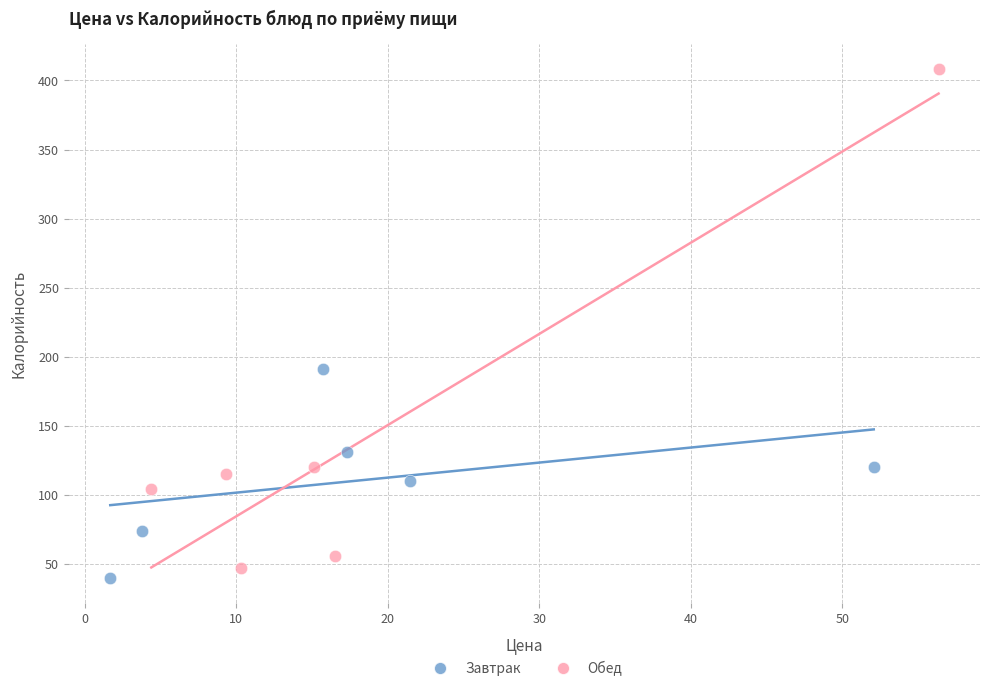

What are all the series names shown in the legend?

Завтрак, Обед